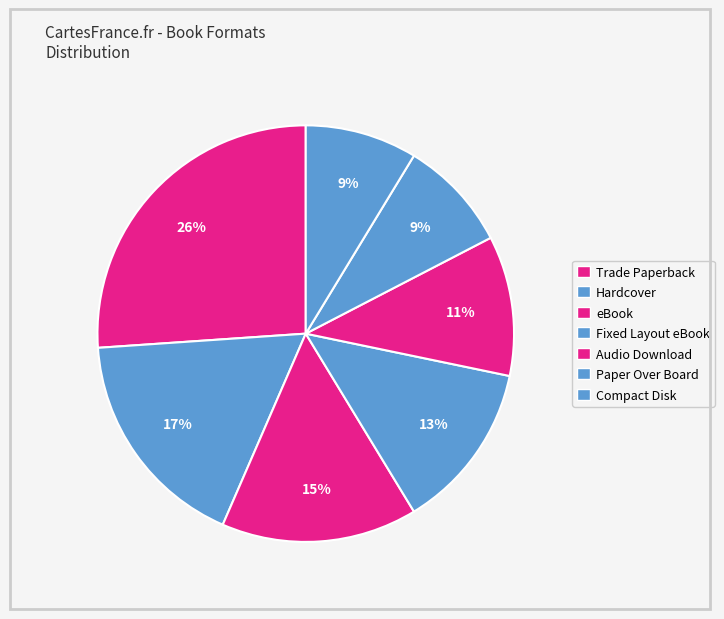

To the nearest percent, what is the combined percentage of Audio Download and eBook?

26%